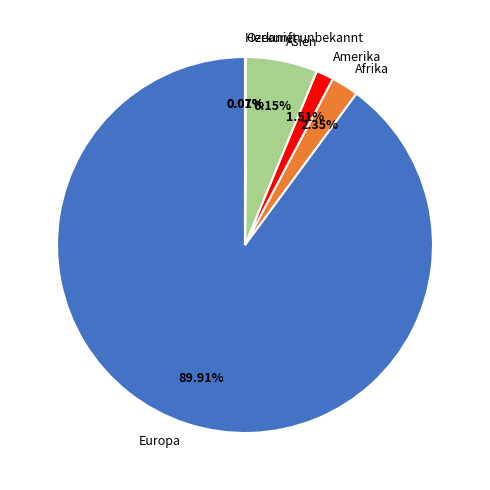

Which slice is the largest?

Europa